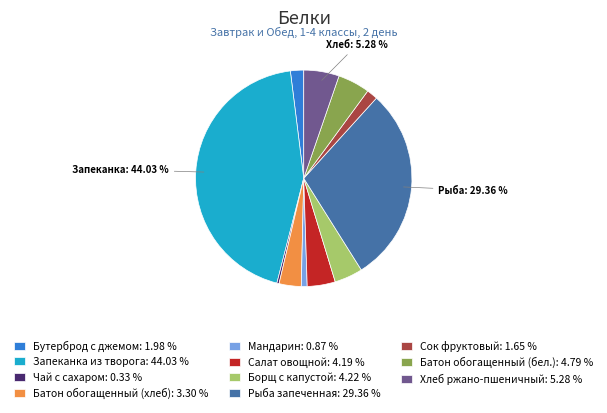

What is the ratio of the value at Батон обогащенный (бел.): 4.79 % to the value at Салат овощной: 4.19 %?

1.1